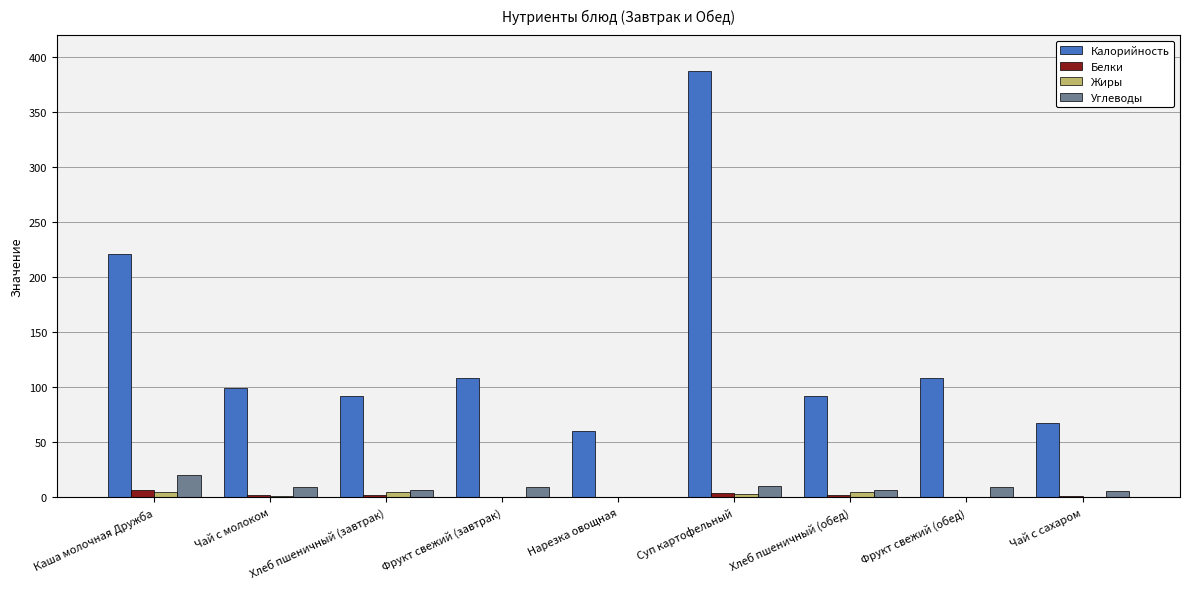

True or false: Углеводы has a value of 9.4 at Чай с молоком.

True